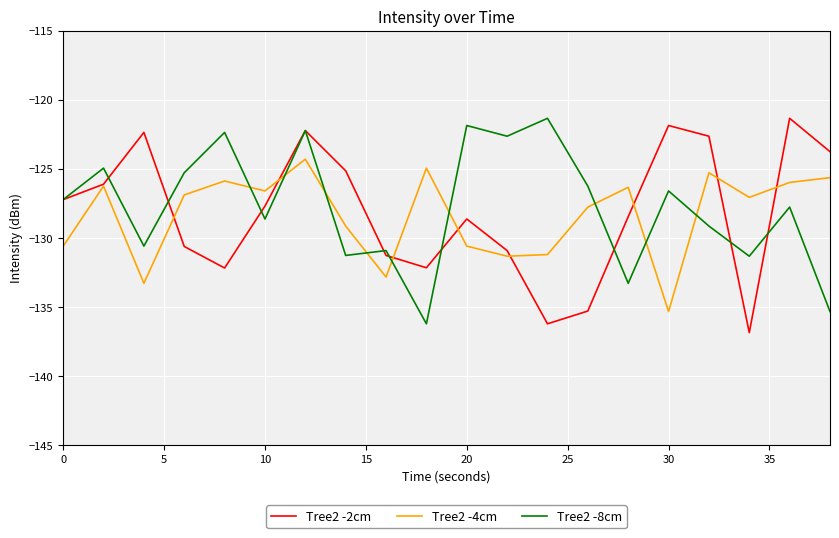

After their last crossing, which series has the higher values: Tree2 -4cm or Tree2 -8cm?

Tree2 -4cm